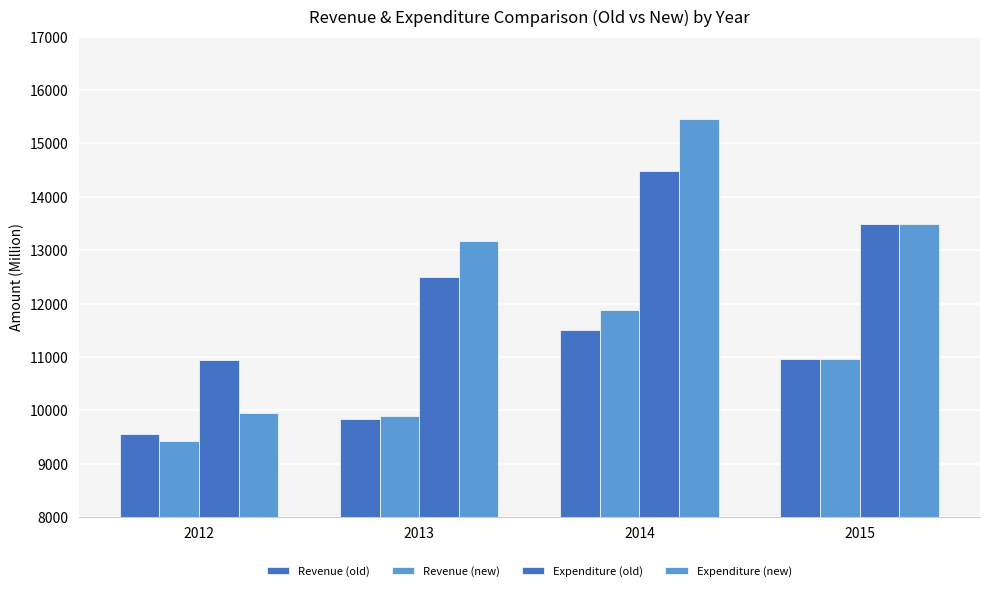

How many data points in Revenue (old) are above 10963?

2